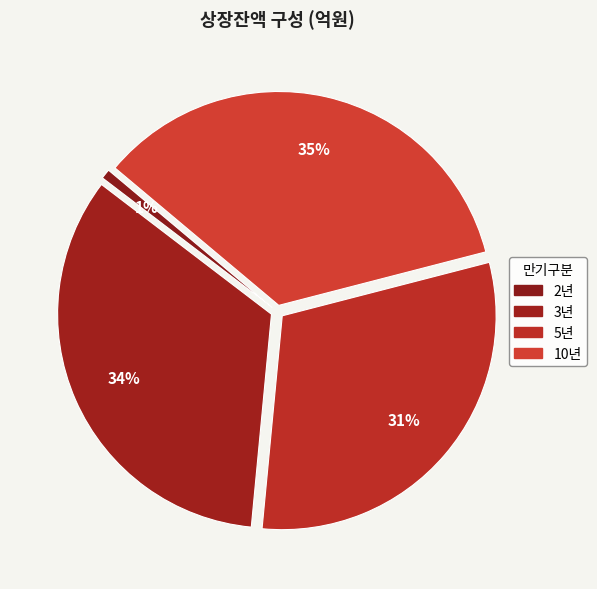

What percentage is the 10년 slice, to the nearest percent?

35%